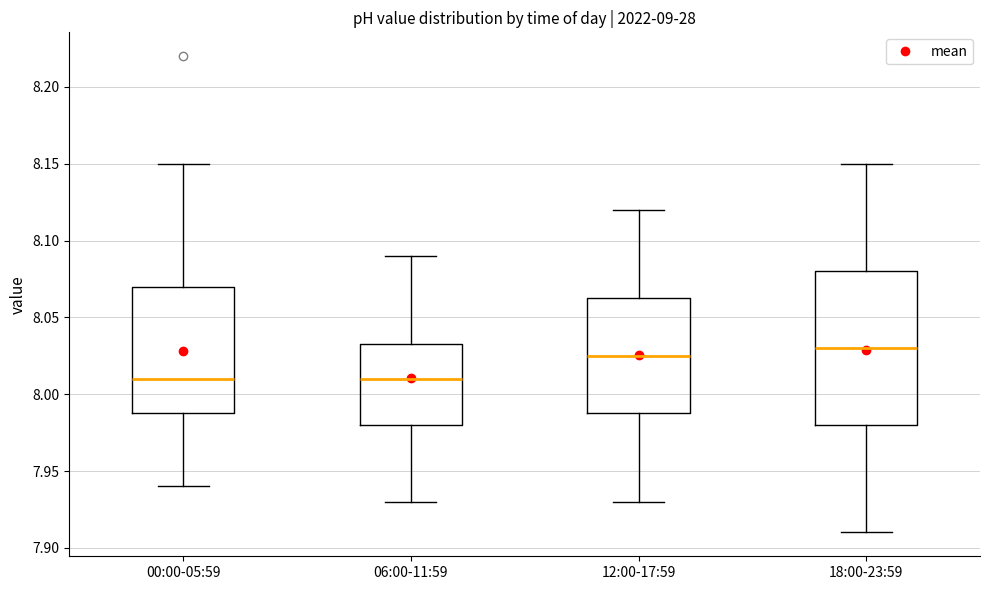

Reading left to right, transcribe this box plot: for each box, give where its median line is, the range the box spans, and where its two whiskers end, as read against the y-axis. The values are not printed on the chart, so give them approximately, as read against the axis.

00:00-05:59: median 8.010, box 7.990 to 8.070, whiskers 7.940 to 8.150
06:00-11:59: median 8.010, box 7.980 to 8.035, whiskers 7.930 to 8.090
12:00-17:59: median 8.025, box 7.990 to 8.065, whiskers 7.930 to 8.120
18:00-23:59: median 8.030, box 7.980 to 8.080, whiskers 7.910 to 8.150